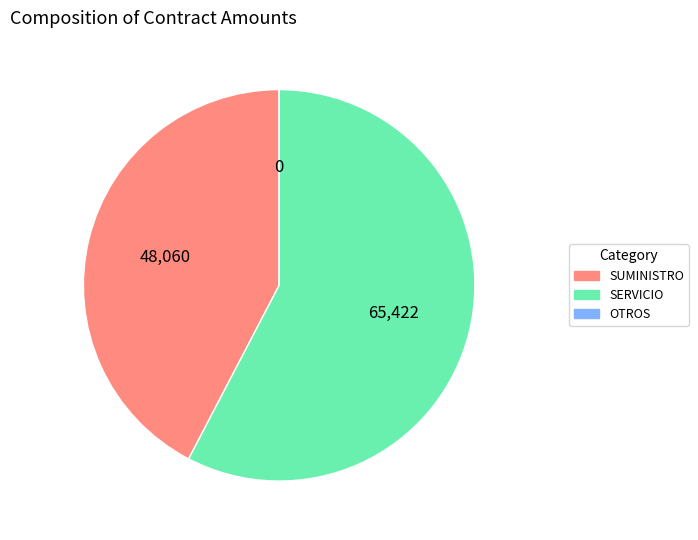

Between SUMINISTRO and SERVICIO, which is larger?

SERVICIO